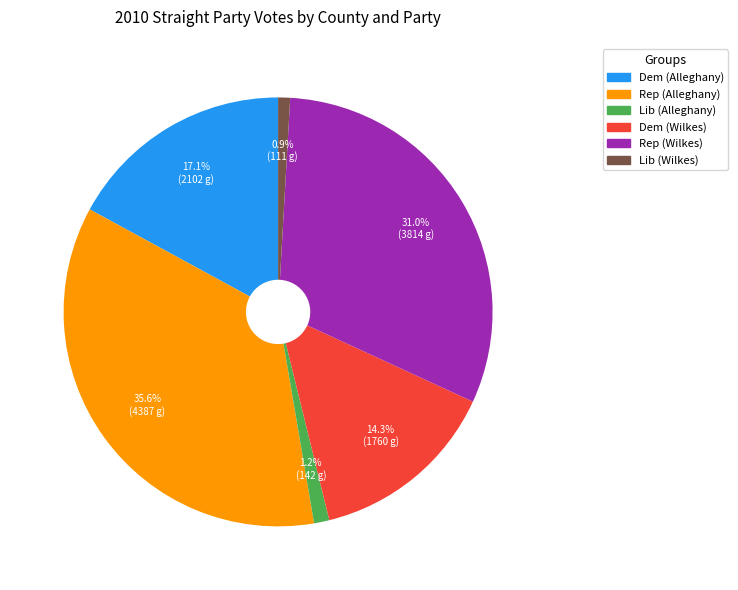

What is the largest slice in the pie chart?

Rep (Alleghany)